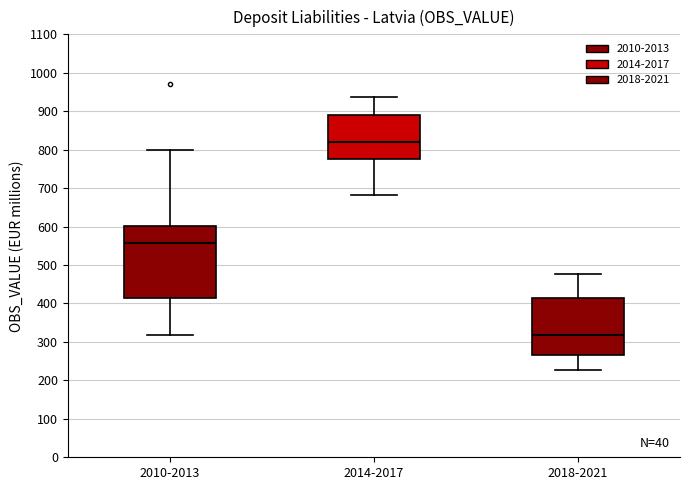

Reading left to right, transcribe this box plot: for each box, give where its median line is, the range the box spans, and where its two whiskers end, as read against the y-axis. The values are not printed on the chart, so give them approximately, as read against the axis.

2010-2013: median 560, box 410 to 600, whiskers 320 to 800
2014-2017: median 820, box 780 to 890, whiskers 680 to 940
2018-2021: median 320, box 270 to 410, whiskers 230 to 480